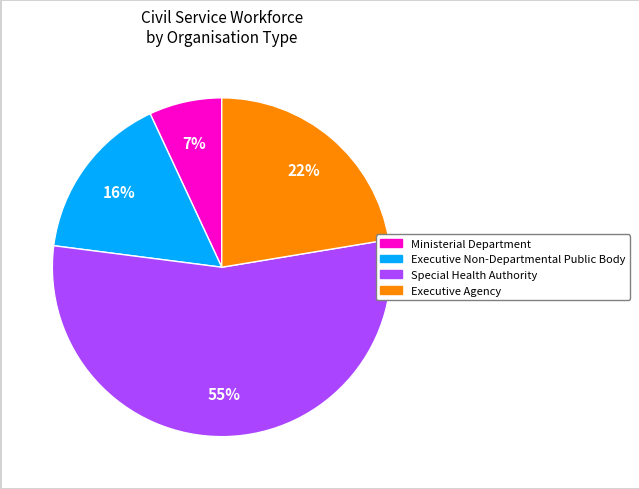

Is there any slice that represents more than half of the pie?

Yes